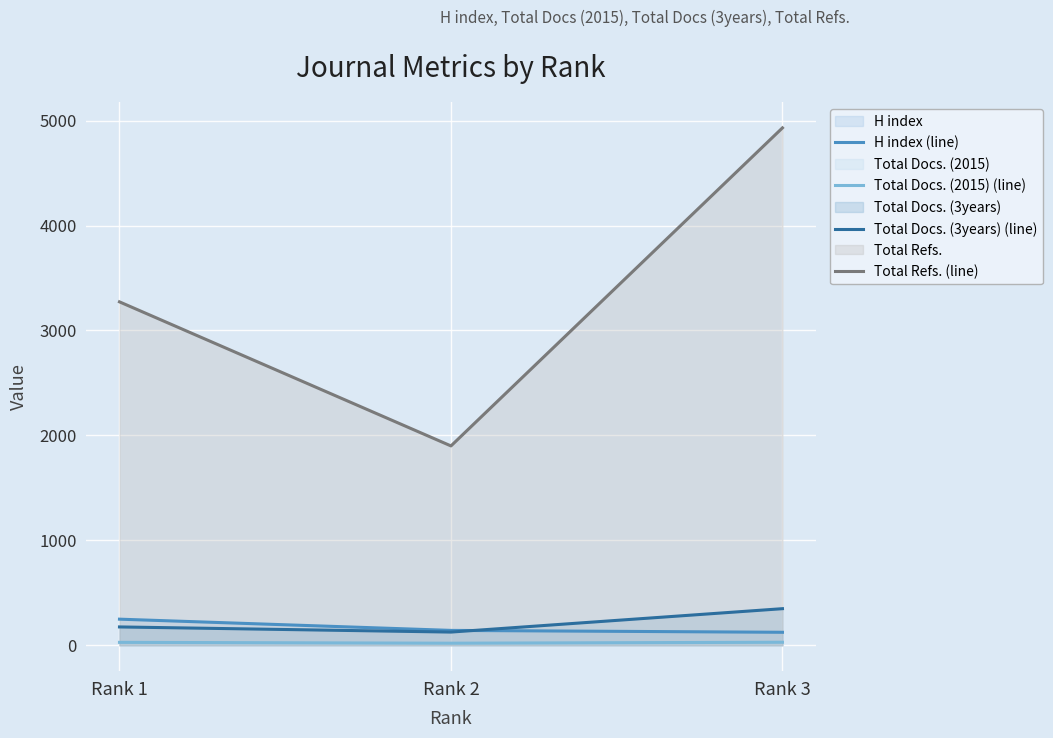

Does the chart display data point markers on the line(s)?

No